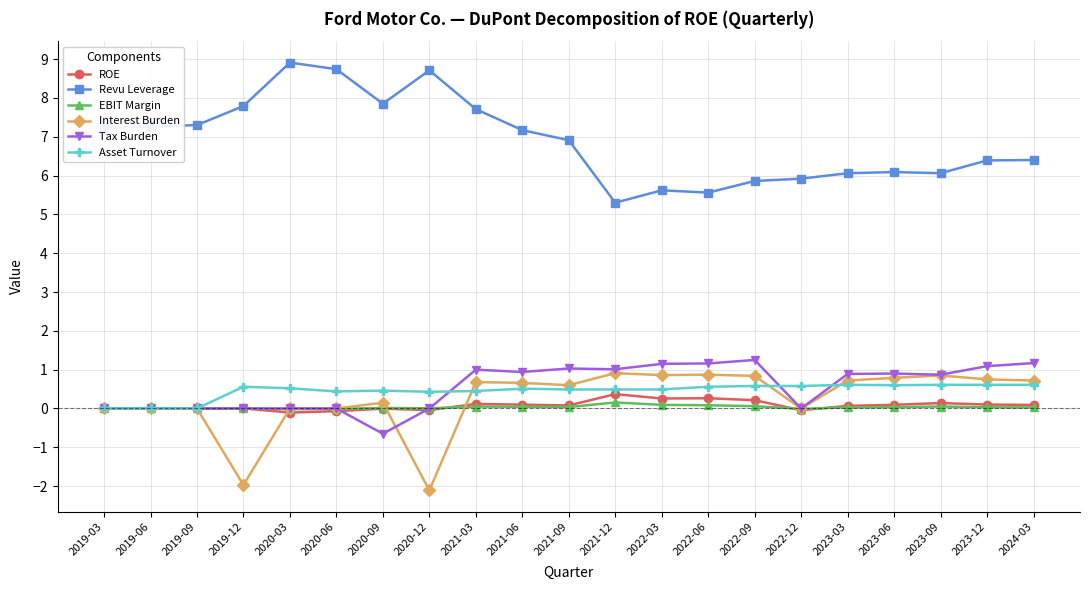

What is the minimum value for Interest Burden?

-2.1